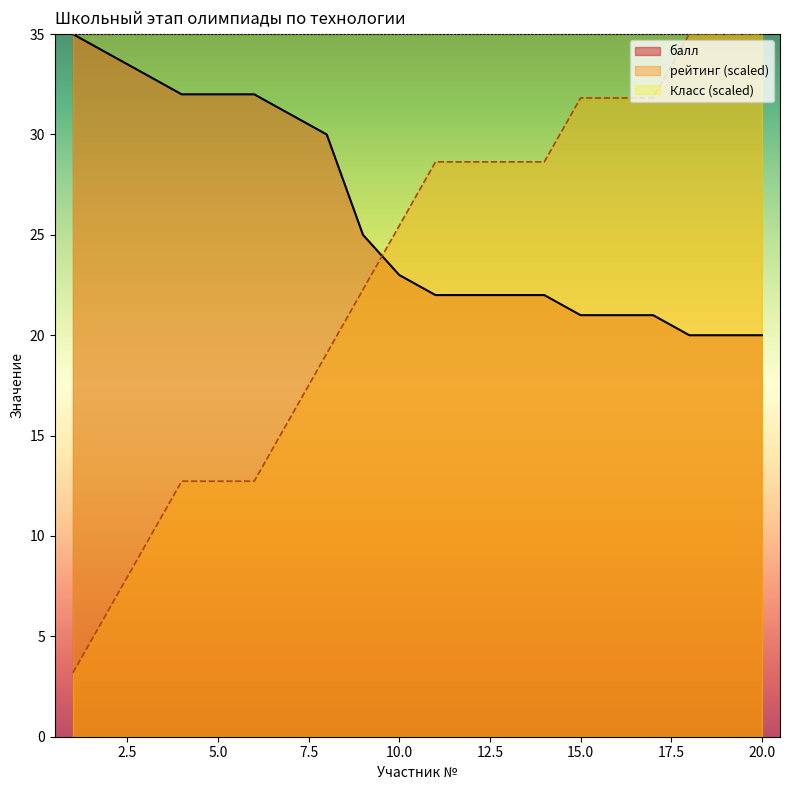

What is the maximum value shown in the chart?

35.0